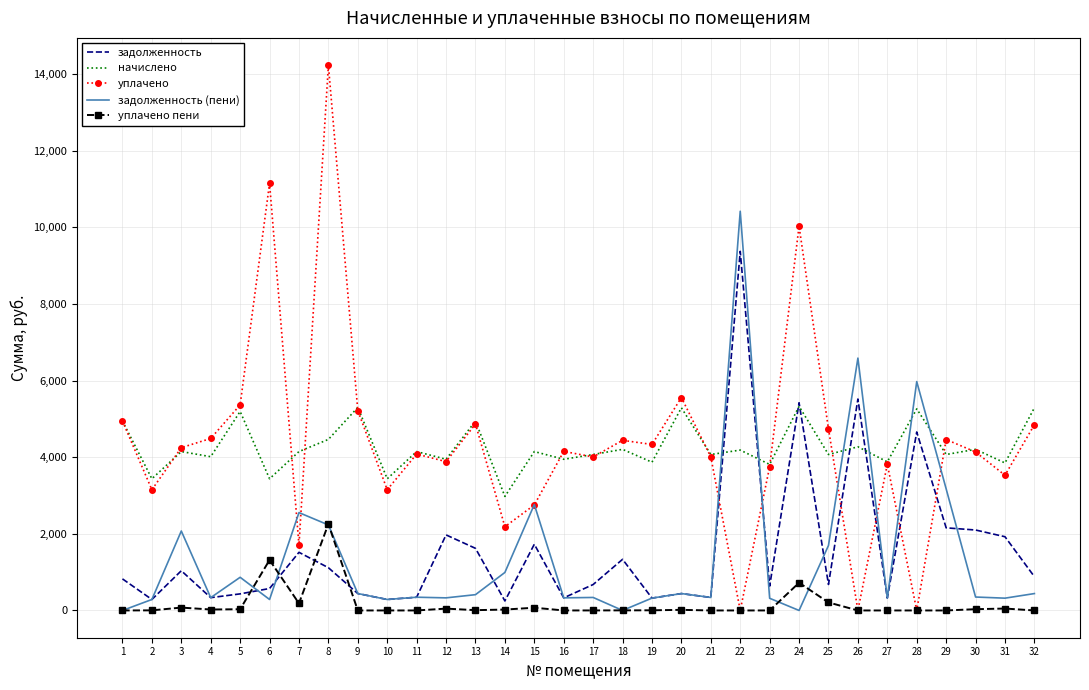

Is the value of уплачено пени at 20 greater than the value of уплачено at 21?

No